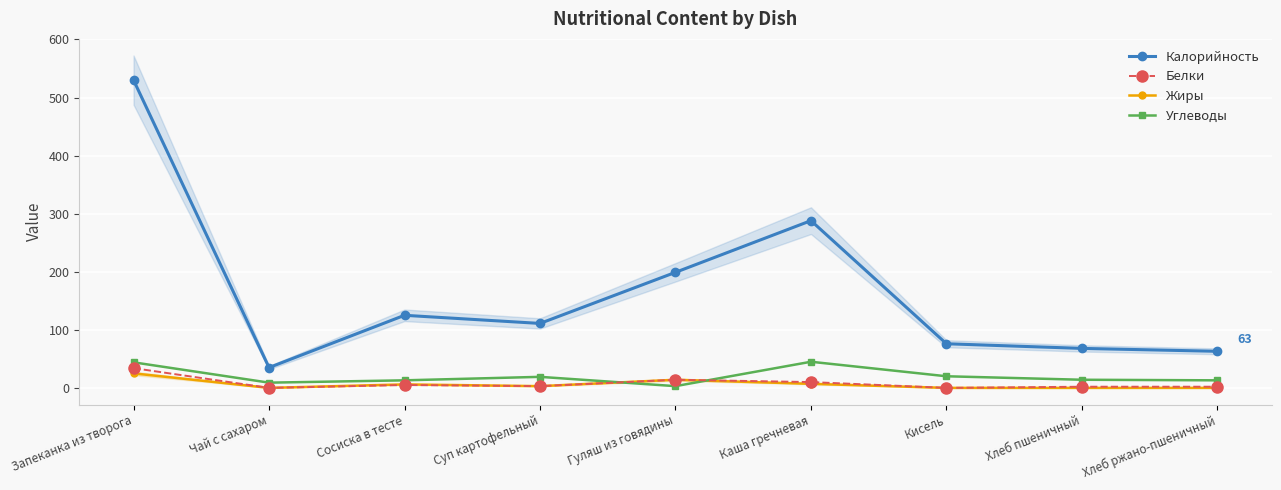

Between Запеканка из творога and Чай с сахаром, which series saw the biggest shift?

Калорийность